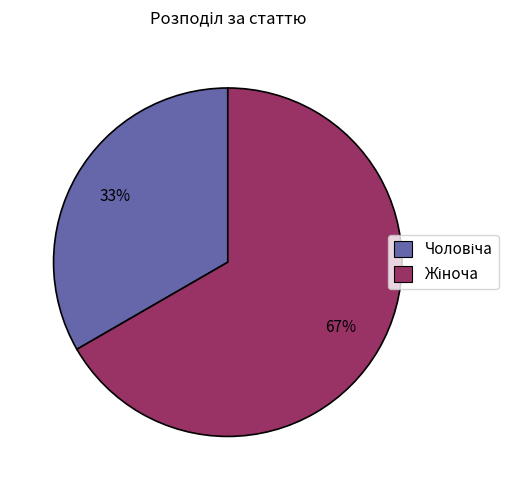

To the nearest percent, what is the average slice percentage?

50%